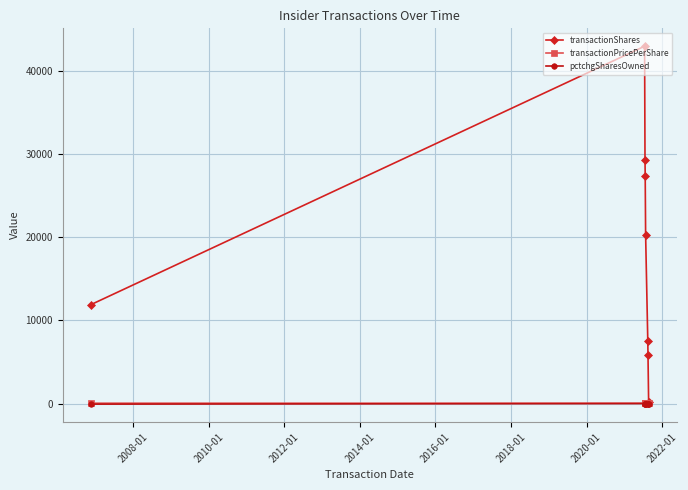

Which series has the widest spread of values?

transactionShares